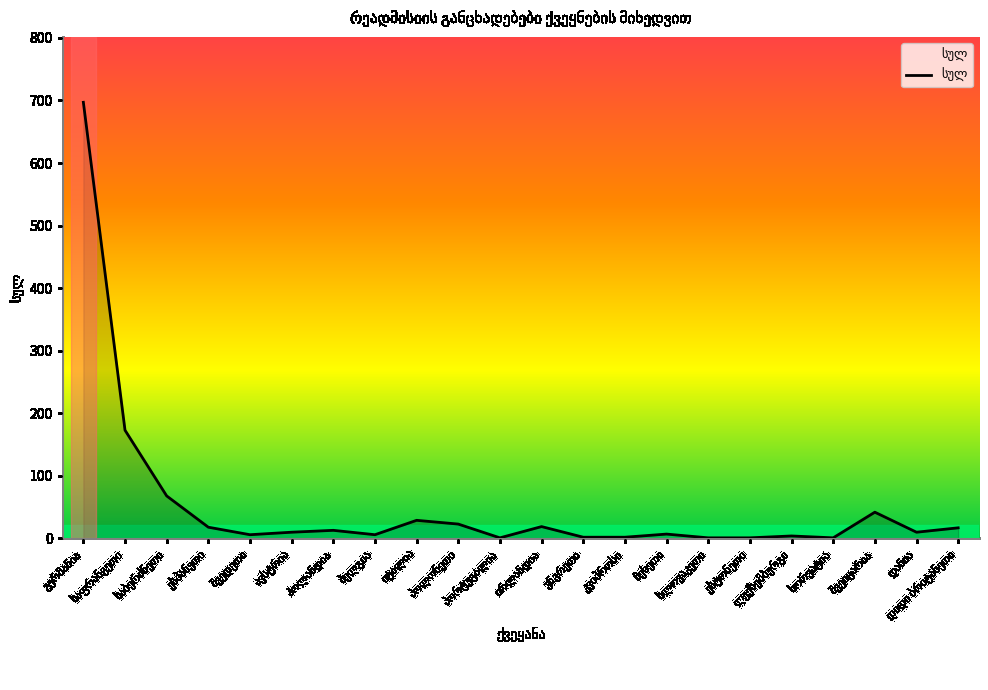

What is the difference between the maximum and minimum values?

696